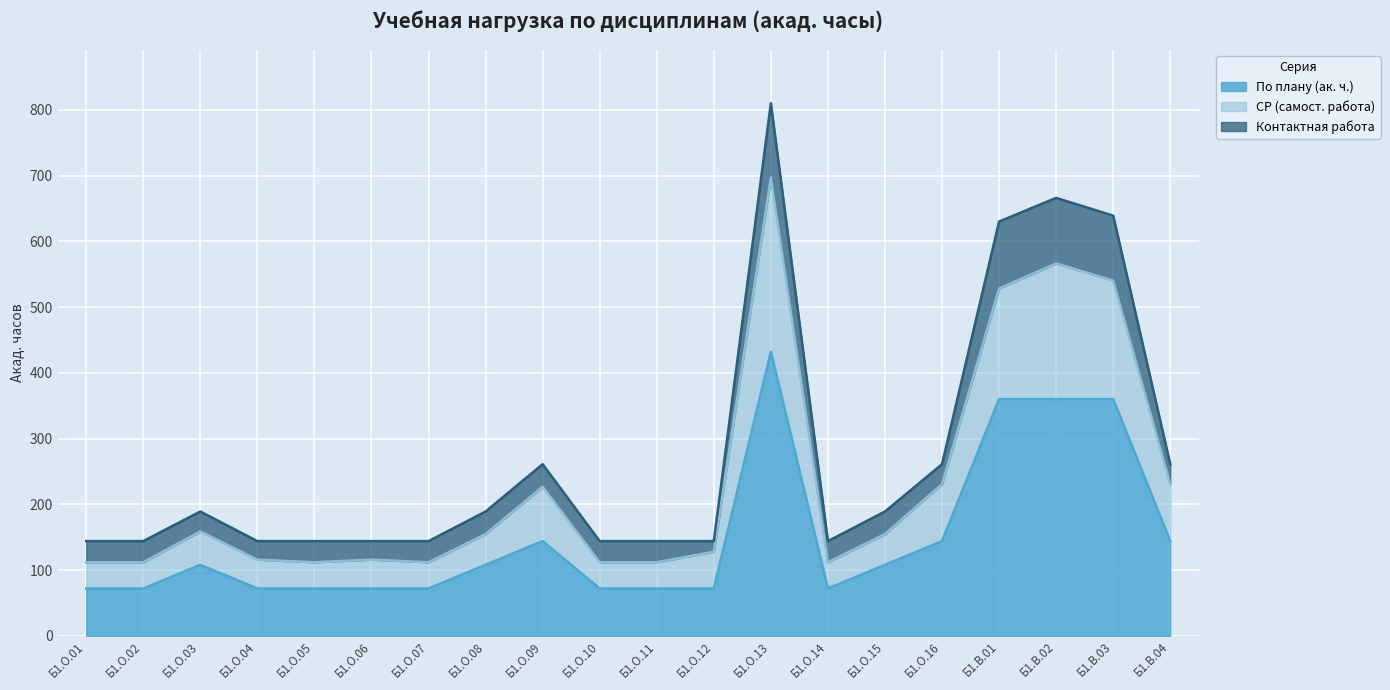

In СР (самост. работа), how many points are lower than both neighbors (excluding endpoints)?

3